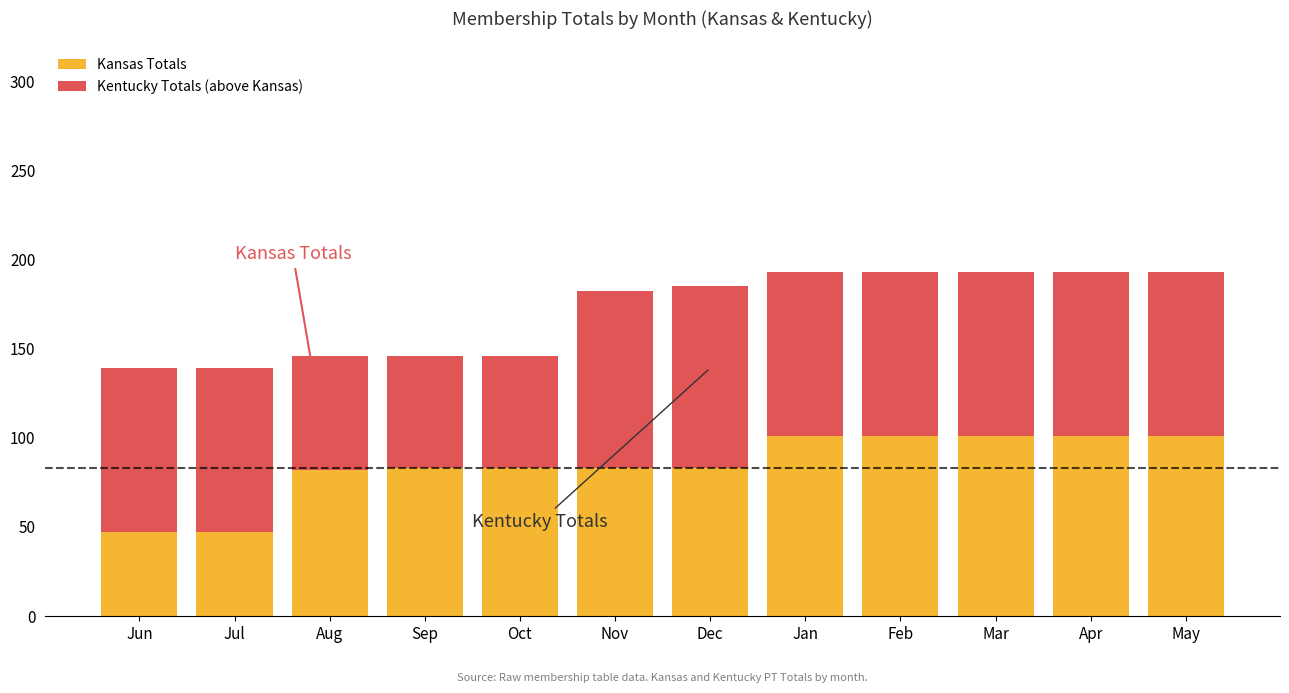

What is the sum of the Kansas Totals values at Jul and Apr?

148